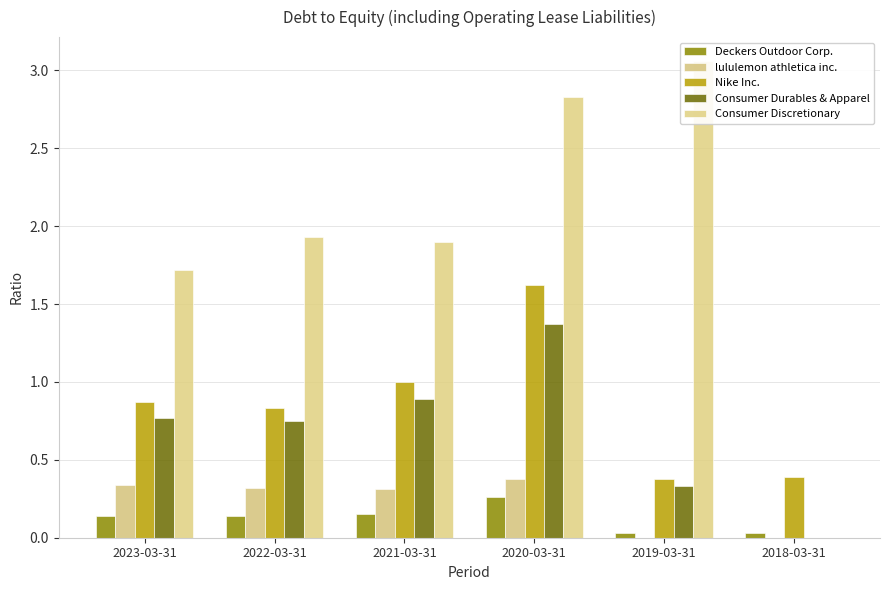

Rank the series at 2023-03-31 from highest to lowest value.

Consumer Discretionary, Nike Inc., Consumer Durables & Apparel, lululemon athletica inc., Deckers Outdoor Corp.